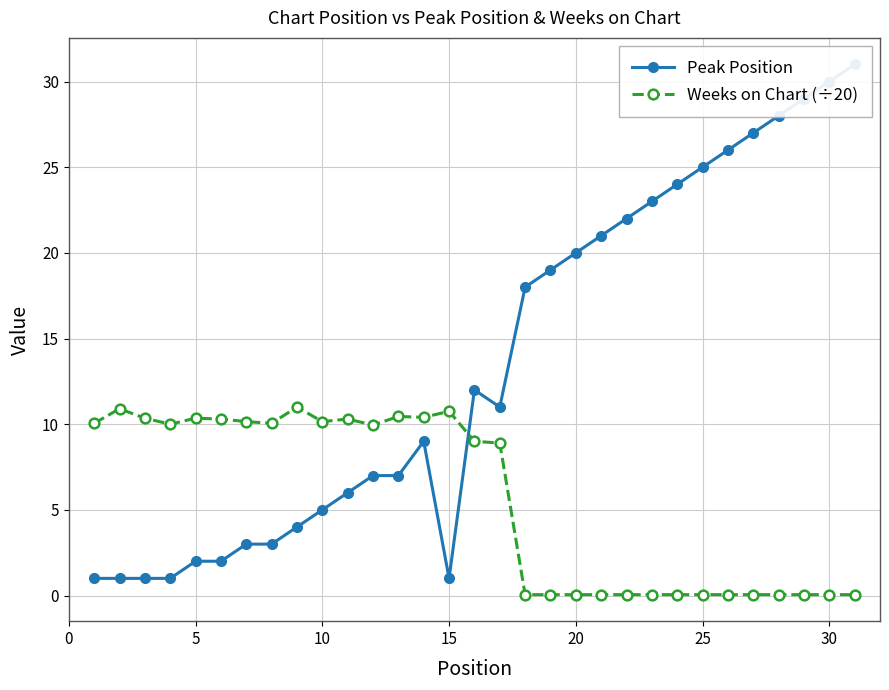

List the series in order of their overall mean, highest first.

Peak Position, Weeks on Chart (÷20)